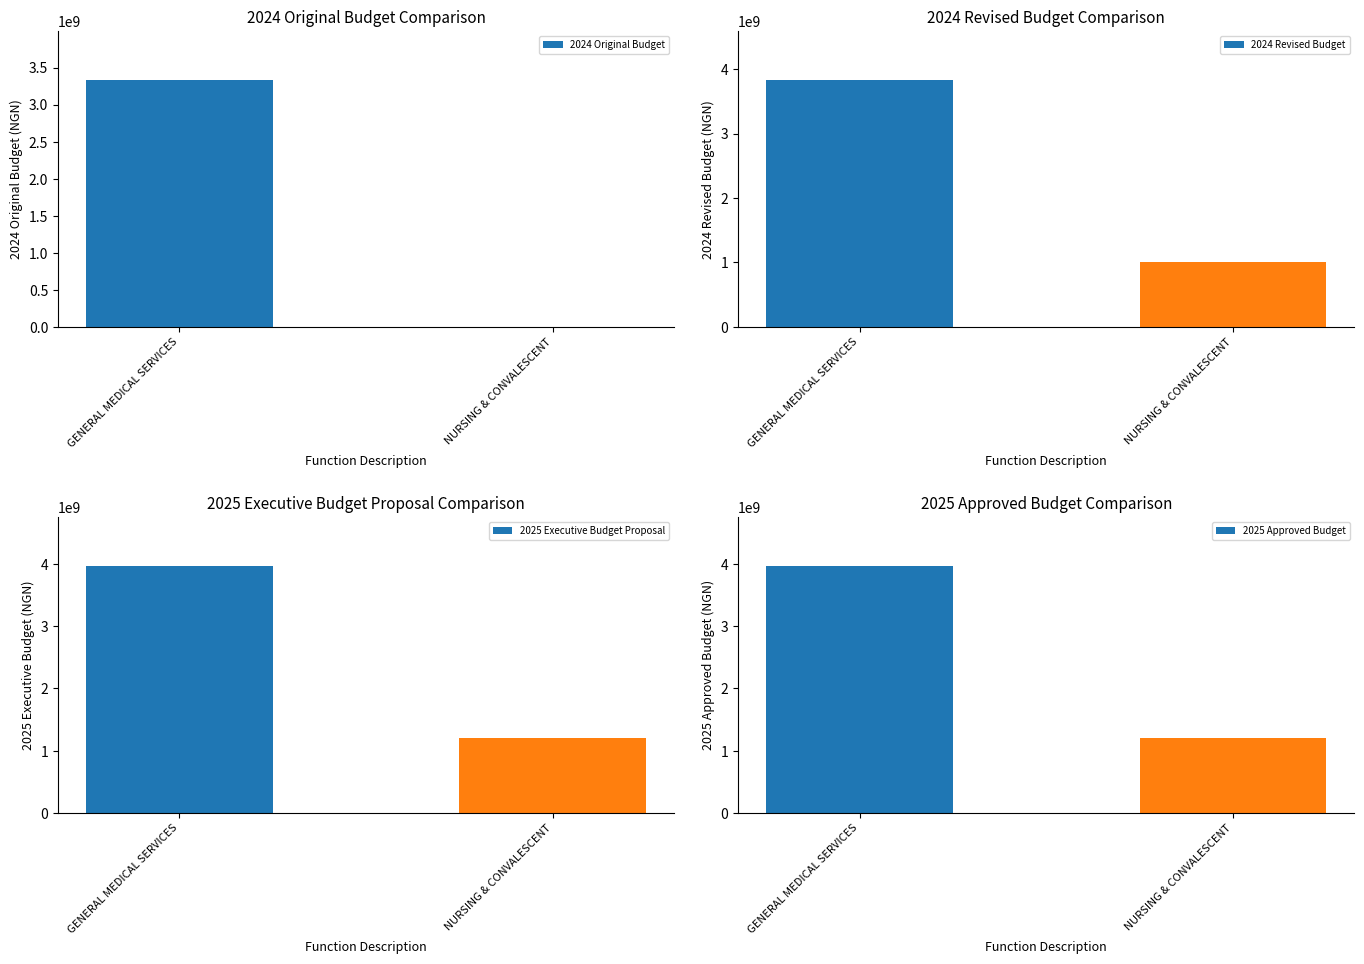

Count the 2024 Original Budget values in the range 0 to 3329000000.

2